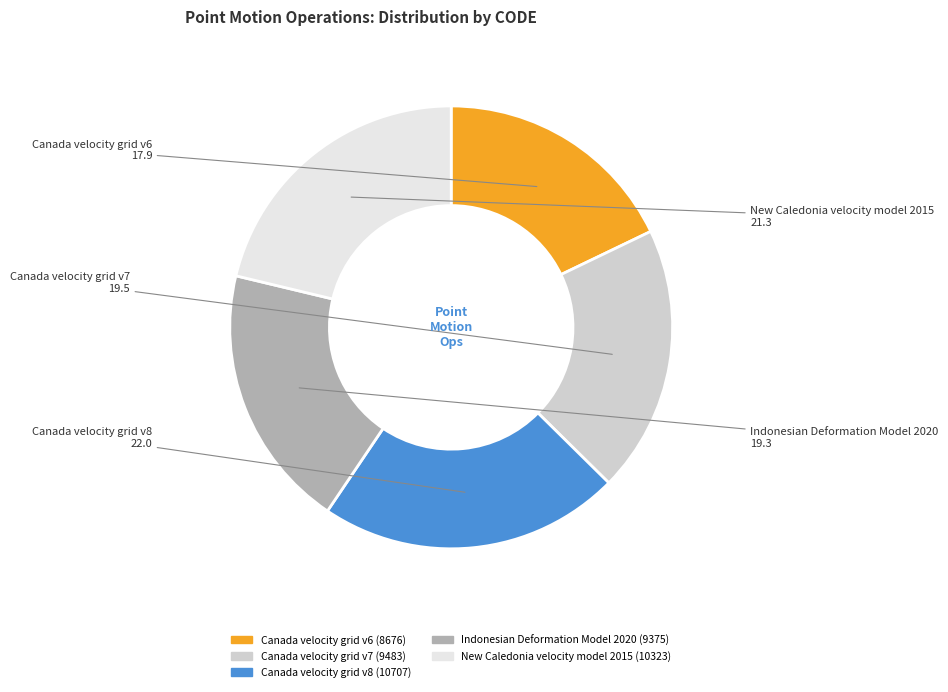

Combined, do Canada velocity grid v6 and Canada velocity grid v7 account for over 50%?

No